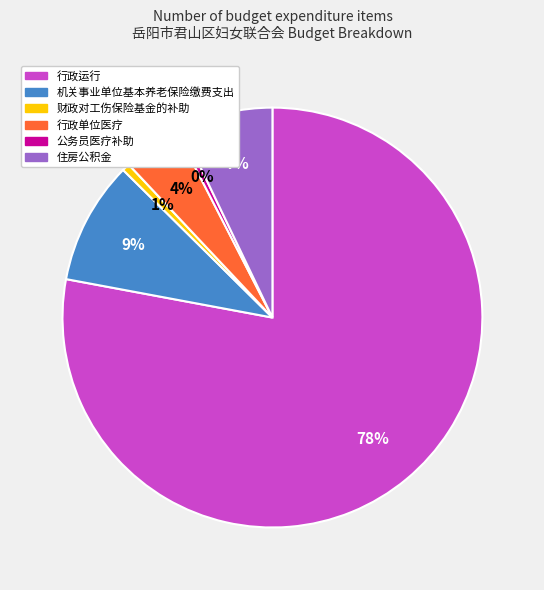

Between 行政单位医疗 and 财政对工伤保险基金的补助, which is larger?

行政单位医疗